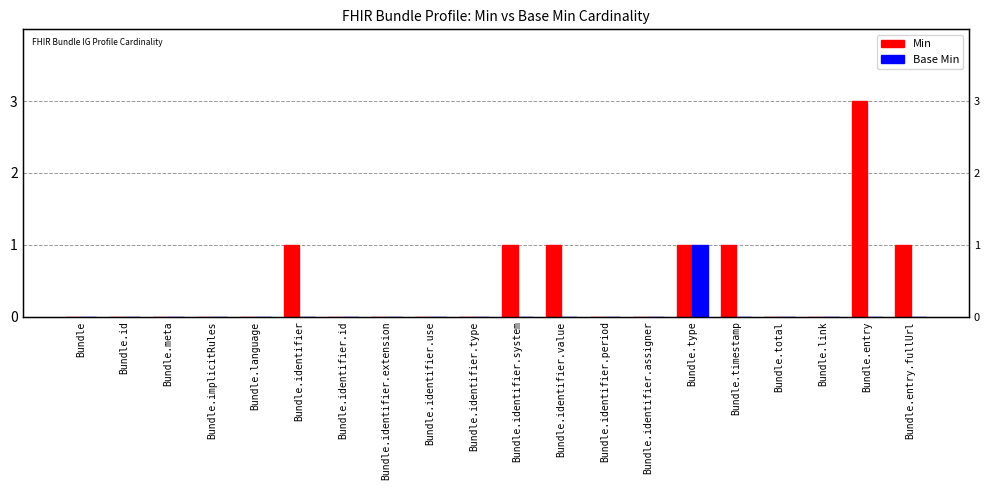

Is it true that Base Min equals -1 at Bundle?

False